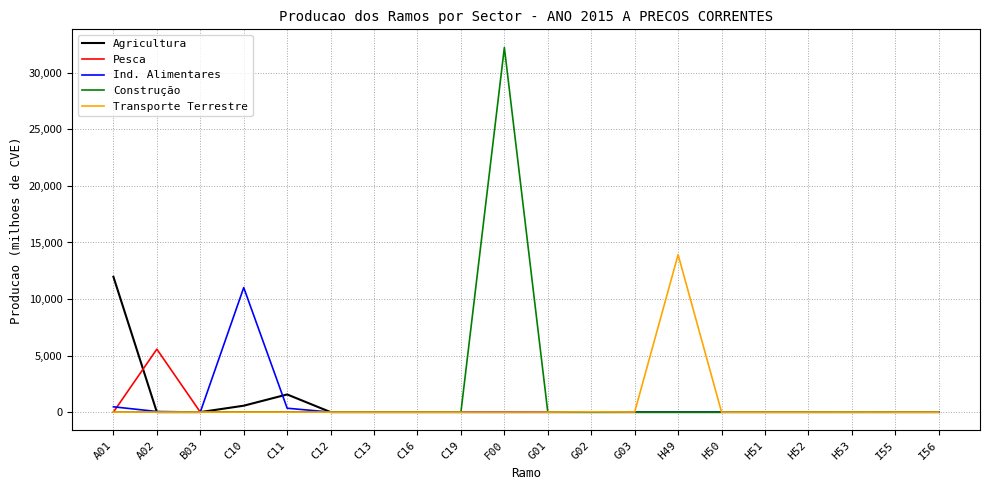

At which category does the chart reach its peak across all series?

F00